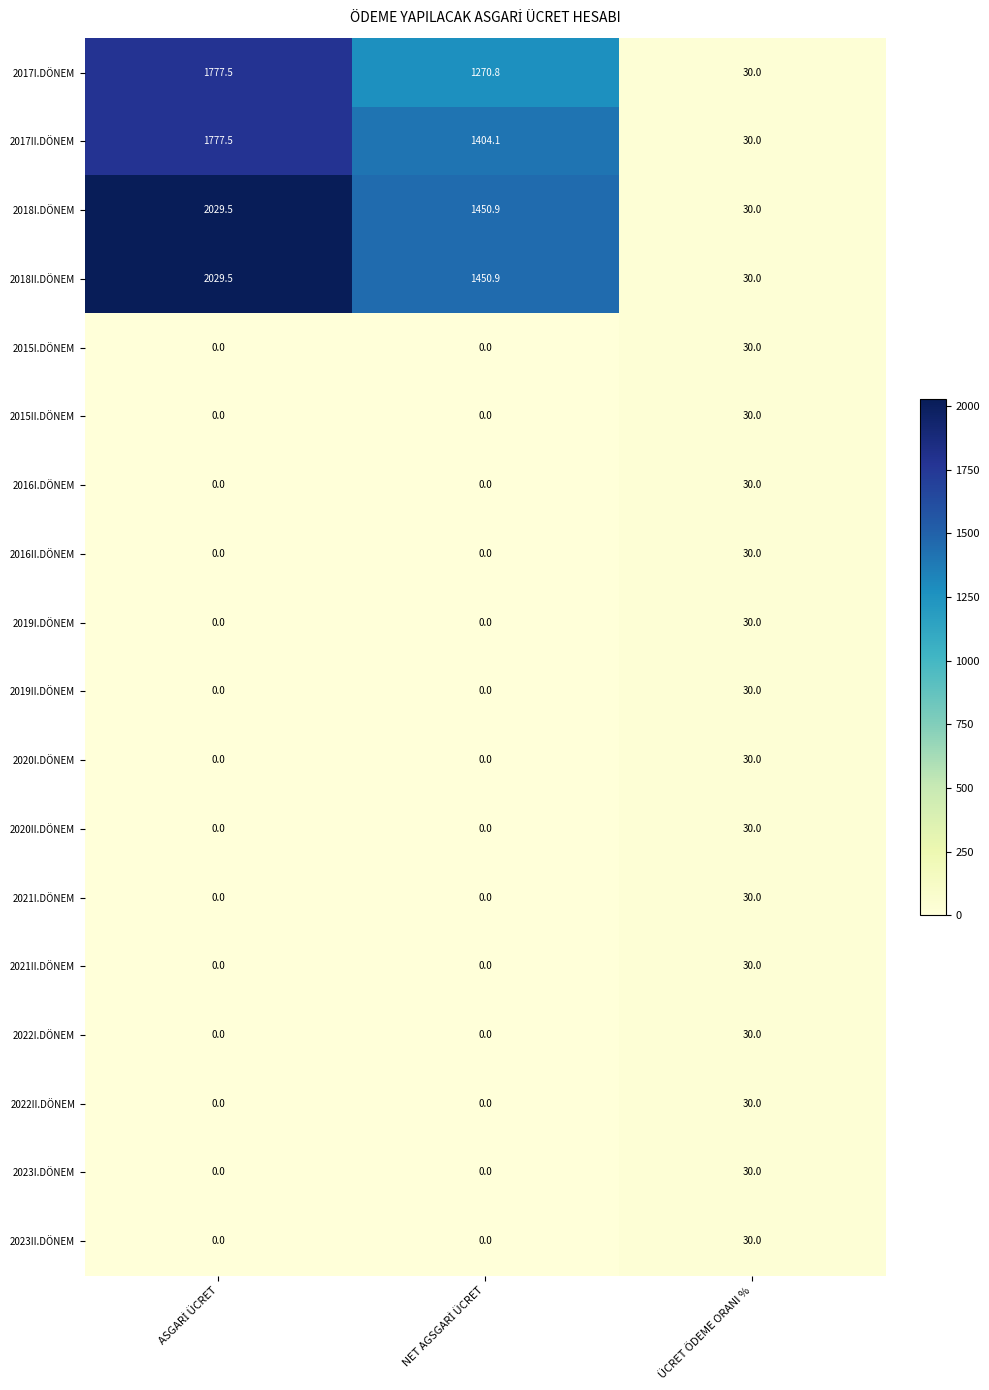

What is the difference between the maximum and second lowest values in the 2017I.DÖNEM series?

506.7